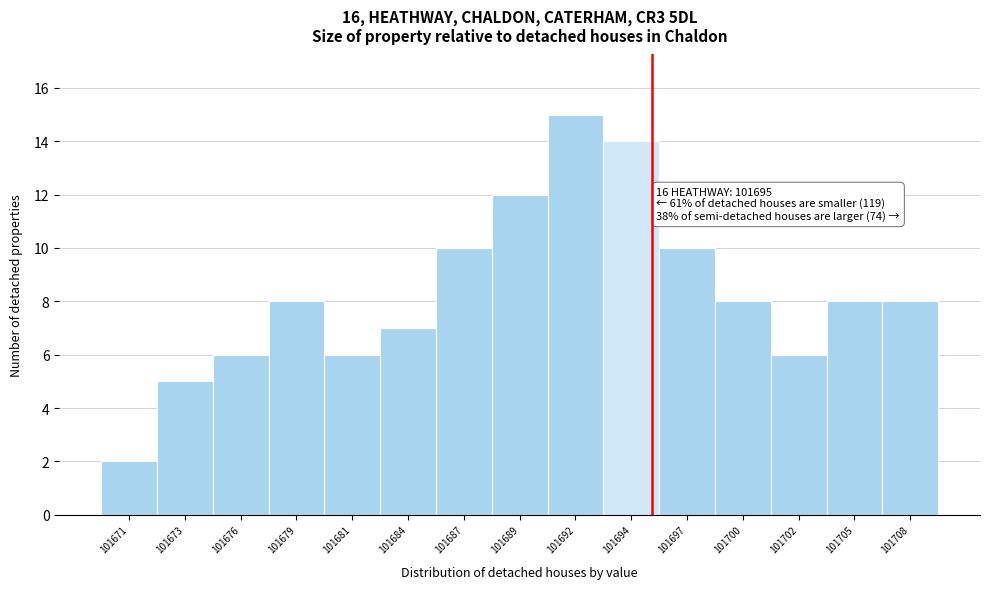

Reading right to left, extract all data points from this chart.

101708=8	101705=8	101702=6	101700=8	101697=10	101694=14	101692=15	101689=12	101687=10	101684=7	101681=6	101679=8	101676=6	101673=5	101671=2